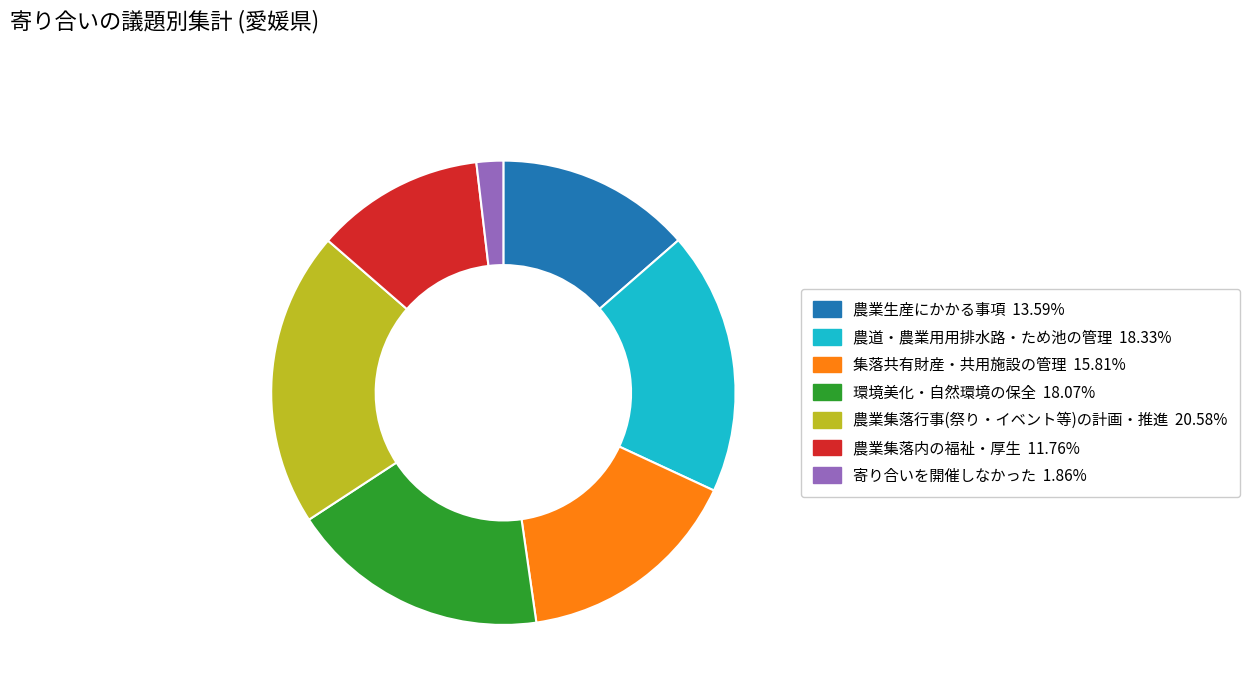

Which has a higher value, 農道・農業用用排水路・ため池の管理 or 農業生産にかかる事項?

農道・農業用用排水路・ため池の管理